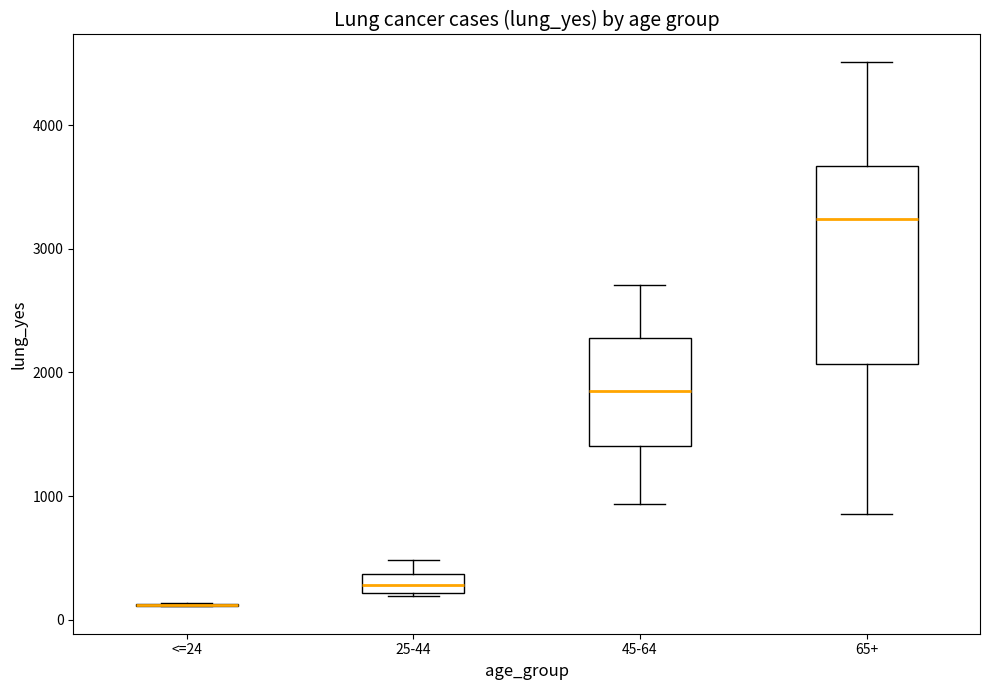

Reading left to right, transcribe this box plot: for each box, give where its median line is, the range the box spans, and where its two whiskers end, as read against the y-axis. The values are not printed on the chart, so give them approximately, as read against the axis.

<=24: box collapsed to a line at 100, whiskers 100 to 100
25-44: median 300, box 200 to 400, whiskers 200 to 500
45-64: median 1900, box 1400 to 2300, whiskers 900 to 2700
65+: median 3200, box 2100 to 3700, whiskers 900 to 4500